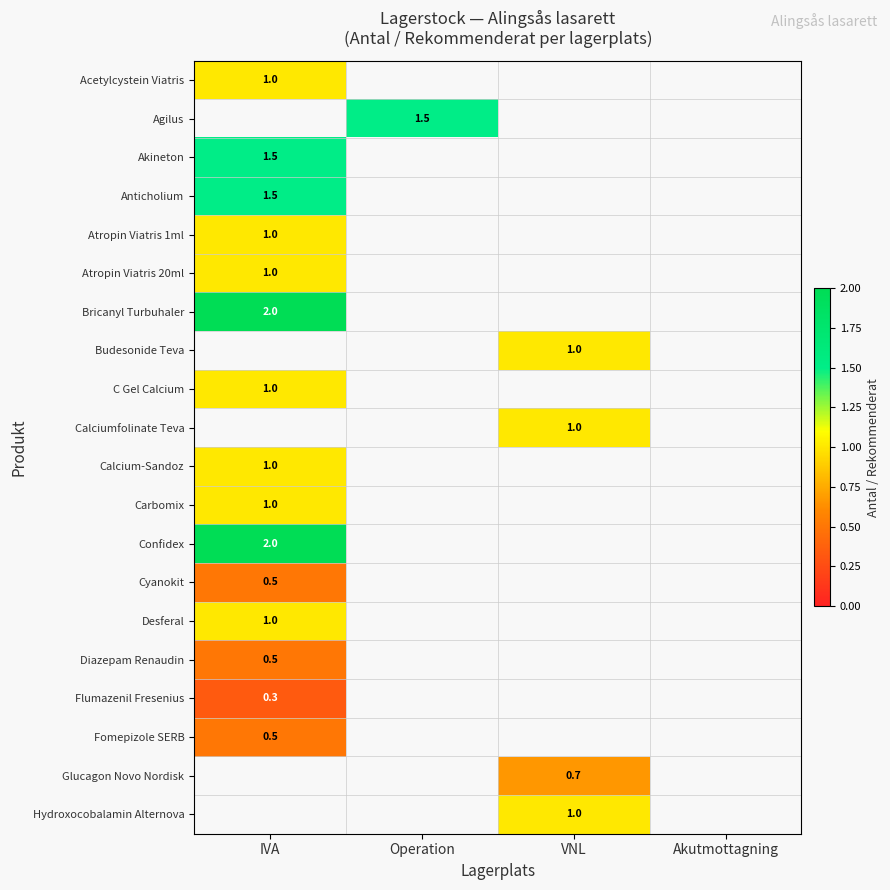

The Akineton series shows 1.5 at IVA. True or false?

True